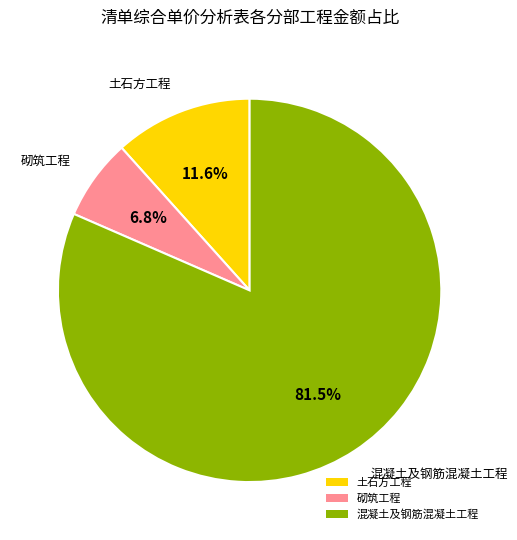

What is the ratio of the value at 土石方工程 to the value at 混凝土及钢筋混凝土工程?

0.1